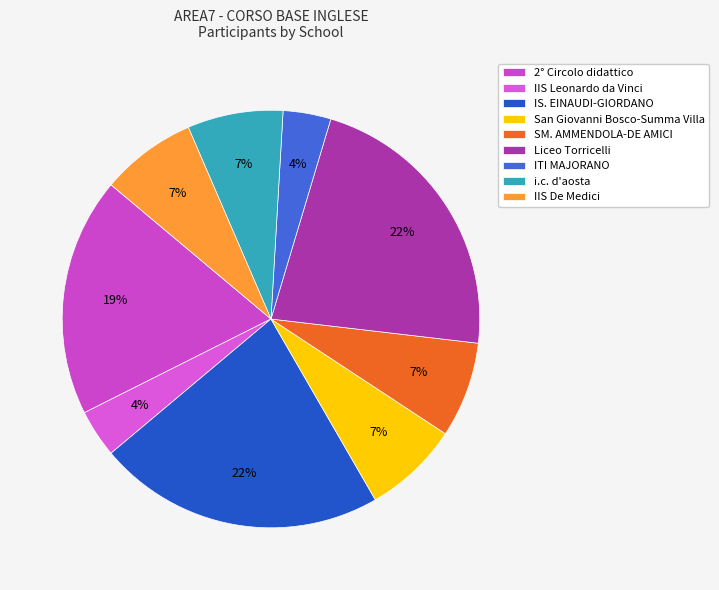

Between ITI MAJORANO and IS. EINAUDI-GIORDANO, which is larger?

IS. EINAUDI-GIORDANO